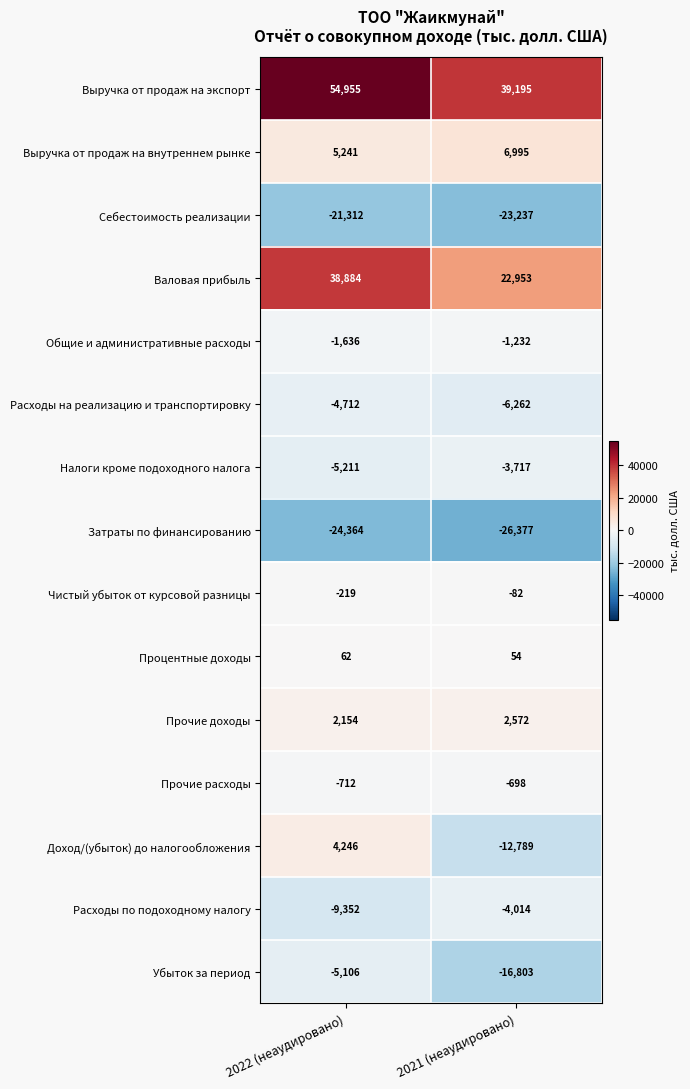

What is the average value of the Расходы по подоходному налогу series?

-6683